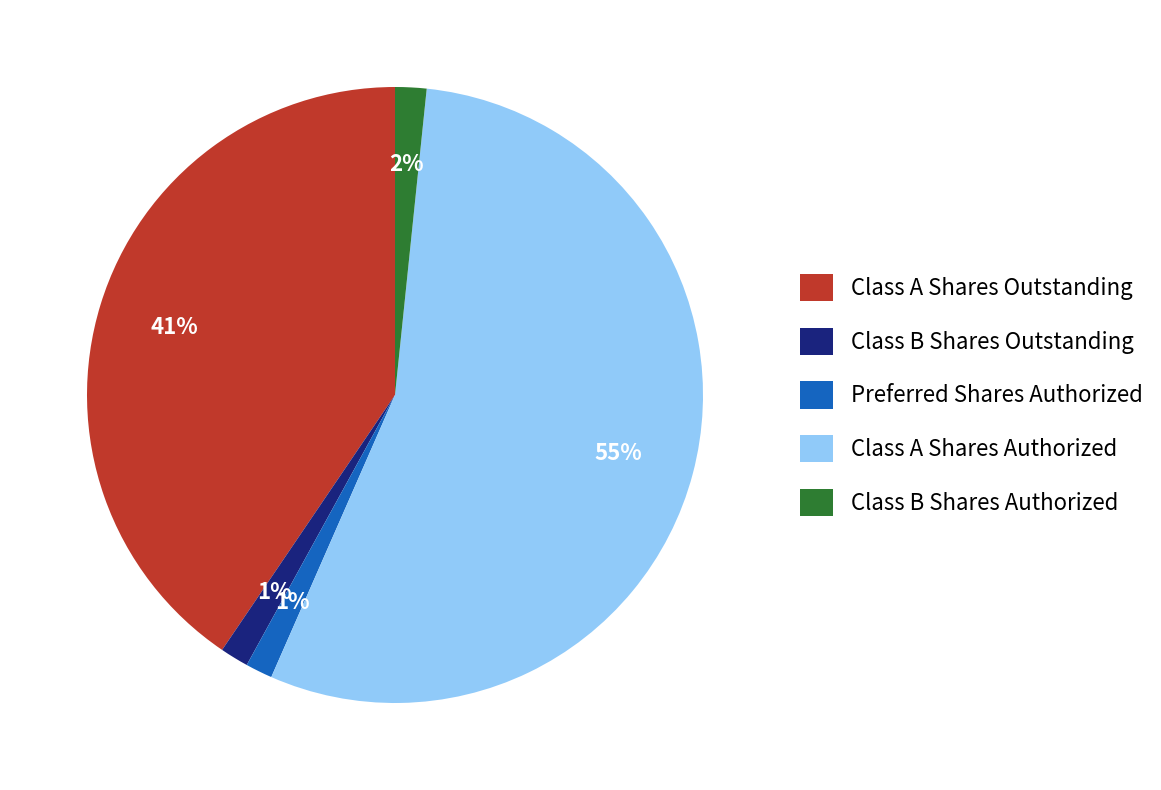

Does Preferred Shares Authorized represent more than half of the total?

No